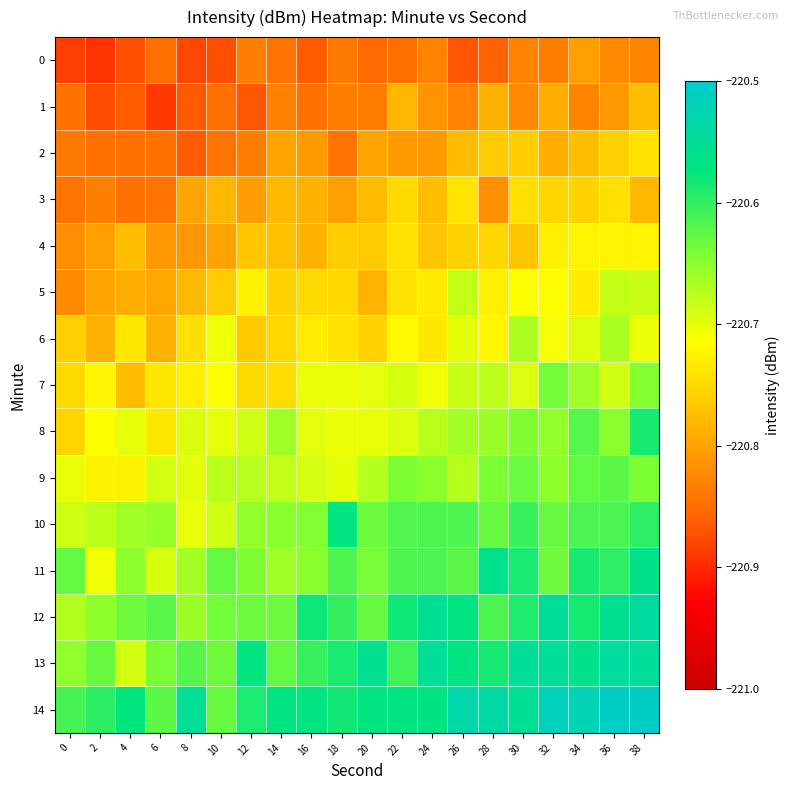

What is the spread (max minus min) of values at 34?

0.3